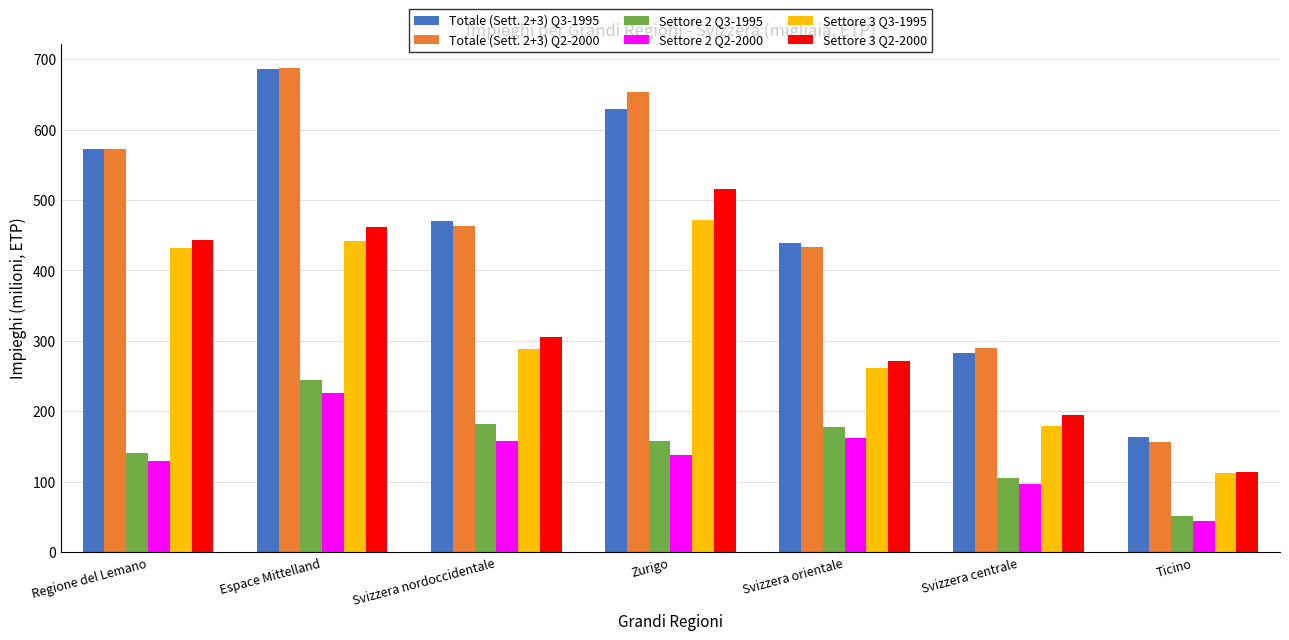

What is the maximum value for Totale (Sett. 2+3) Q2-2000?

687.4